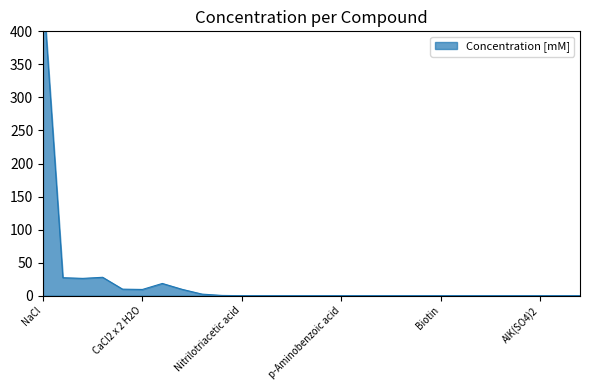

What is the label of the 7th point from the left?

NH4Cl